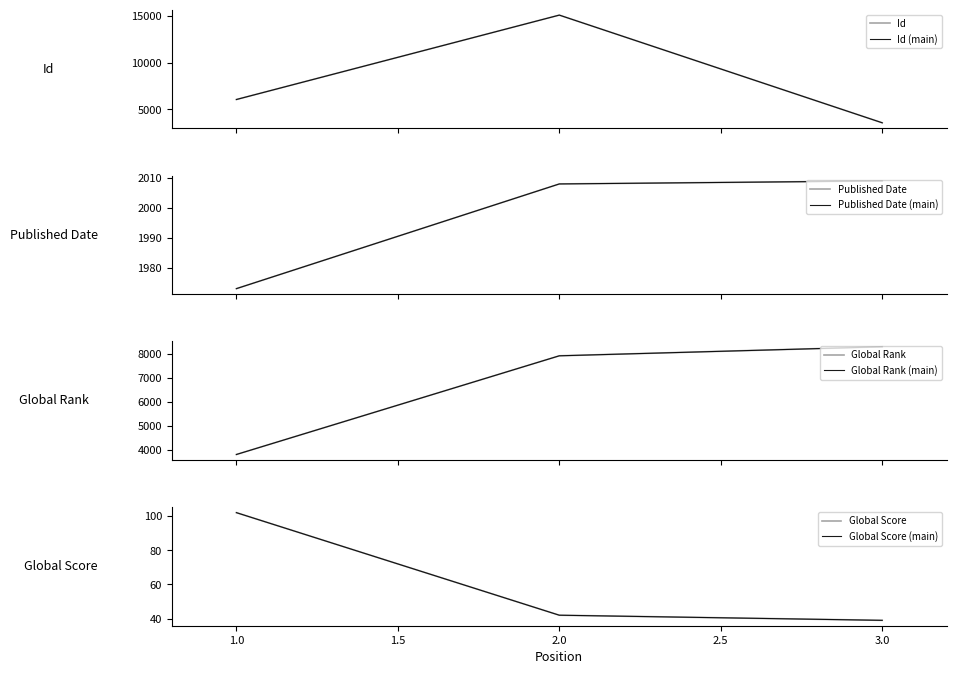

What is the difference between the second highest and minimum values in the Global Rank series?

4131